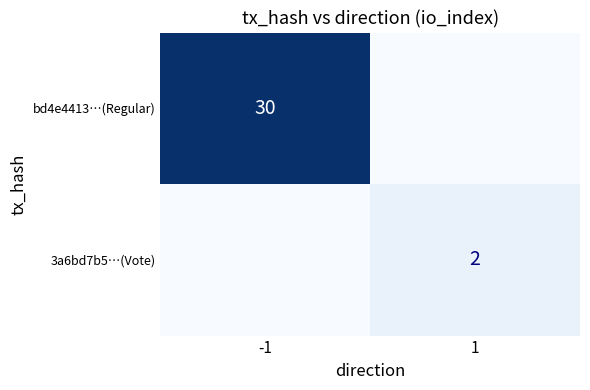

Which has a higher value, -1 or 1?

-1